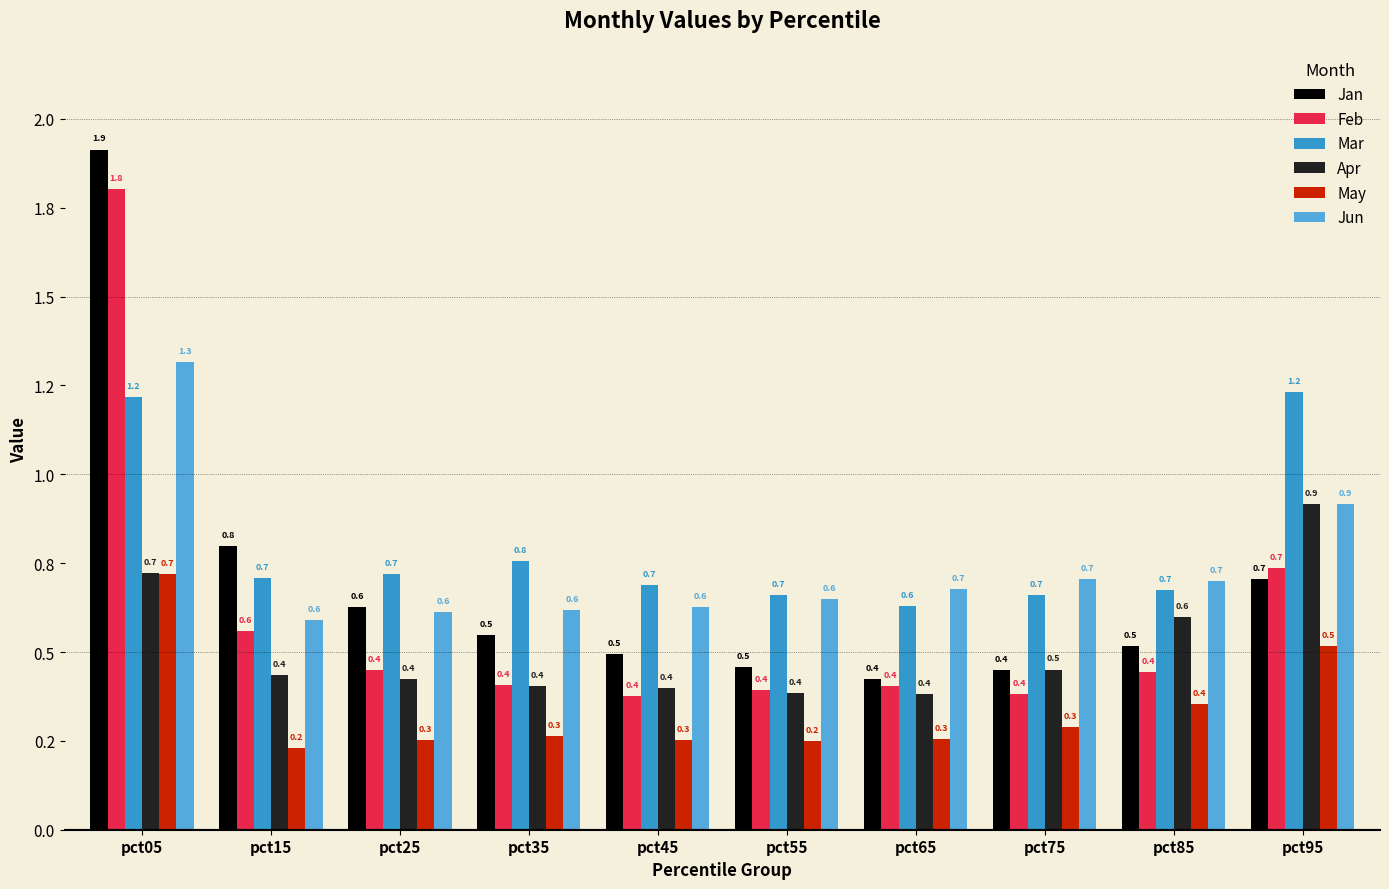

What is the value of the Mar bar at the 5th from the left?

0.7